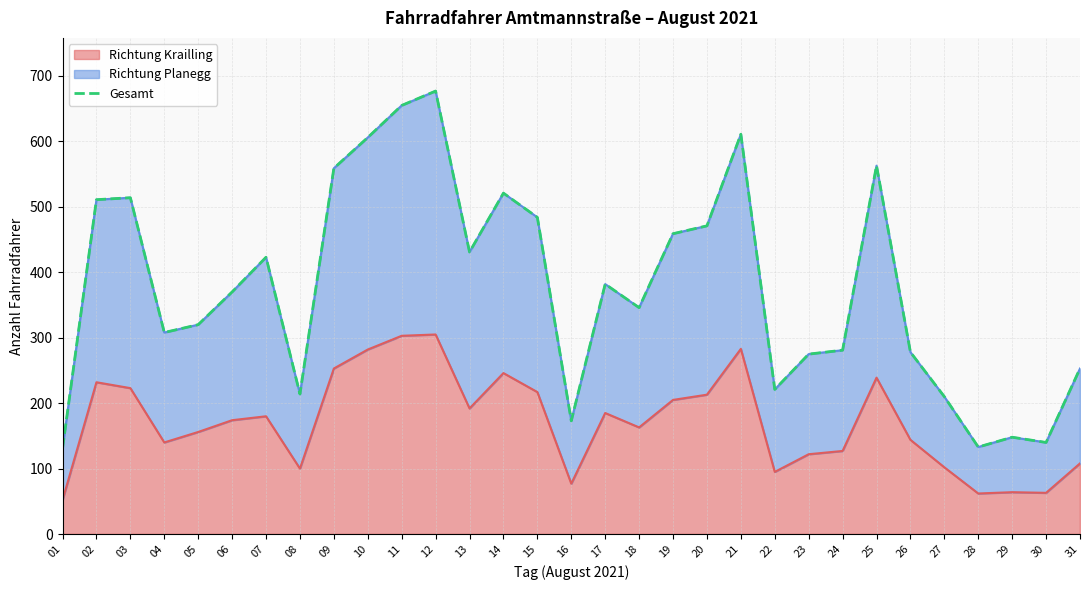

The chart shows a value of 423 at 07. True or false?

True